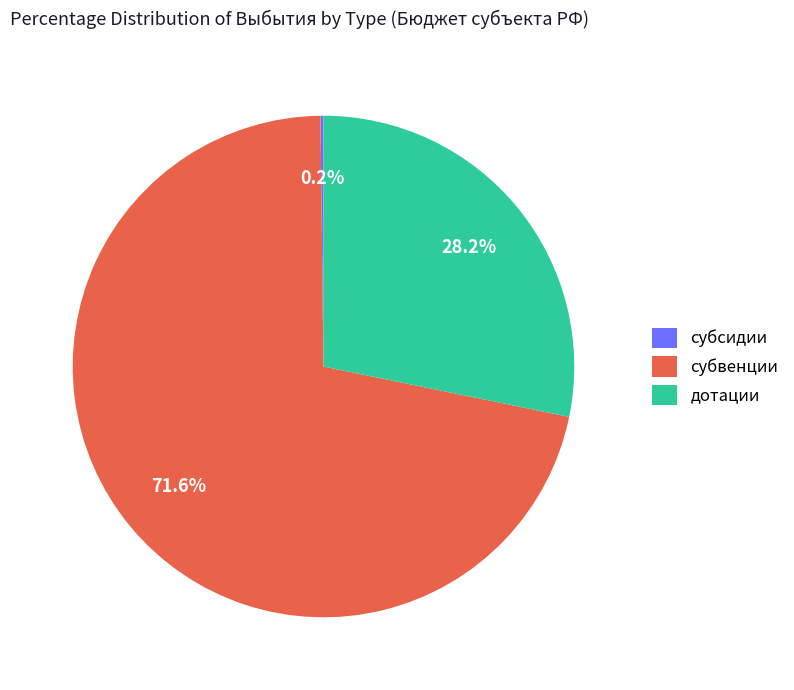

What percentage is the дотации slice, to the nearest percent?

28%